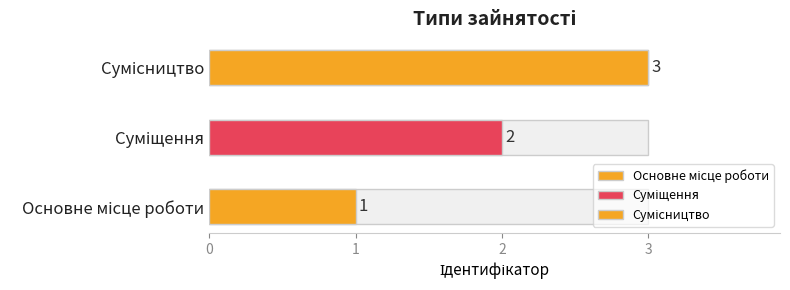

Between Сумісництво and Основне місце роботи, which is larger?

Сумісництво